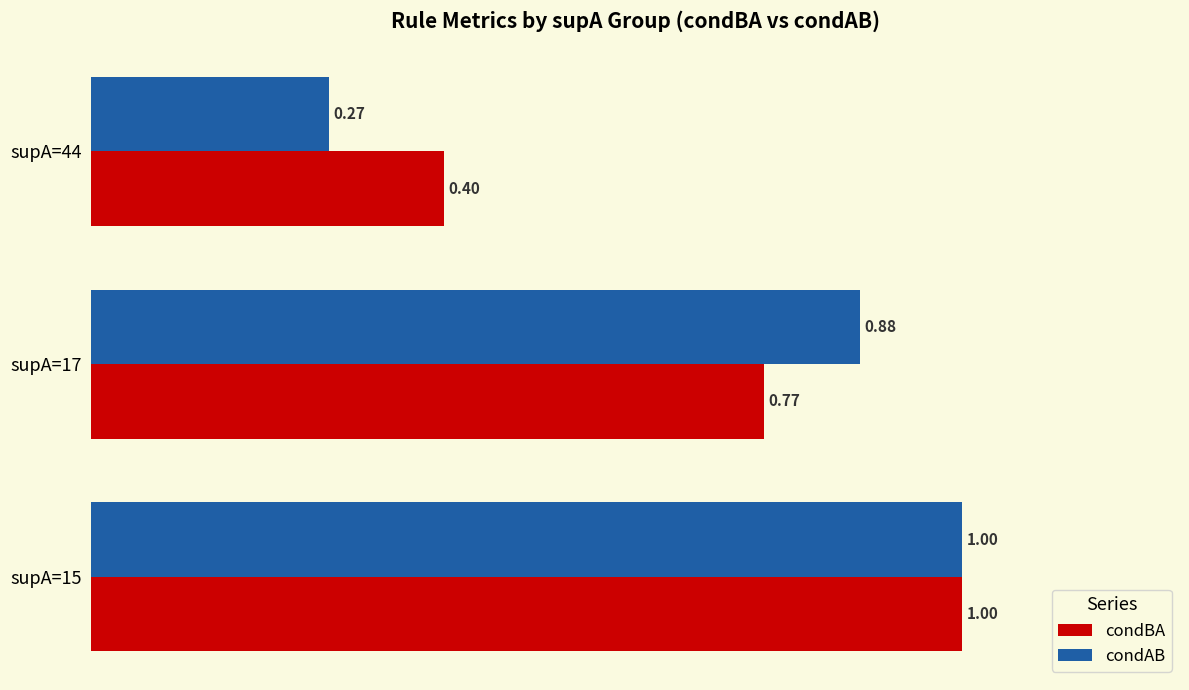

Is the value of condAB at supA=17 greater than the value of condBA at supA=17?

Yes